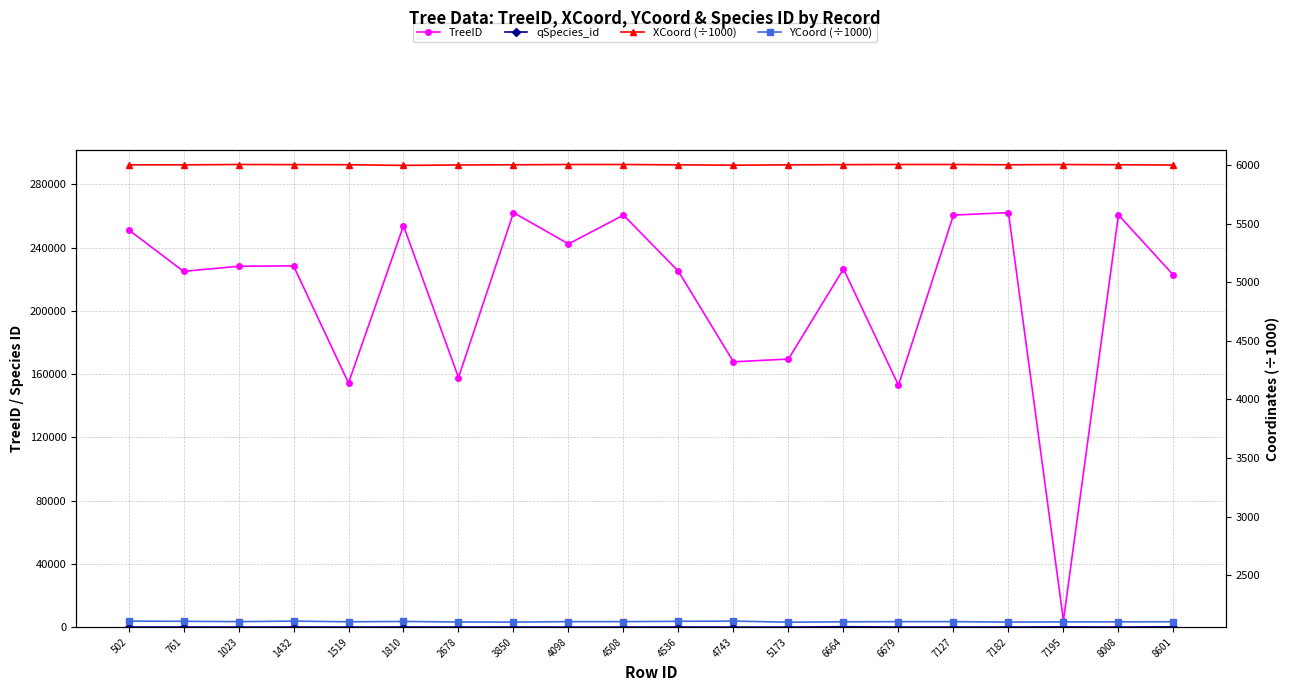

At which category is the sum across all series the highest?

7182